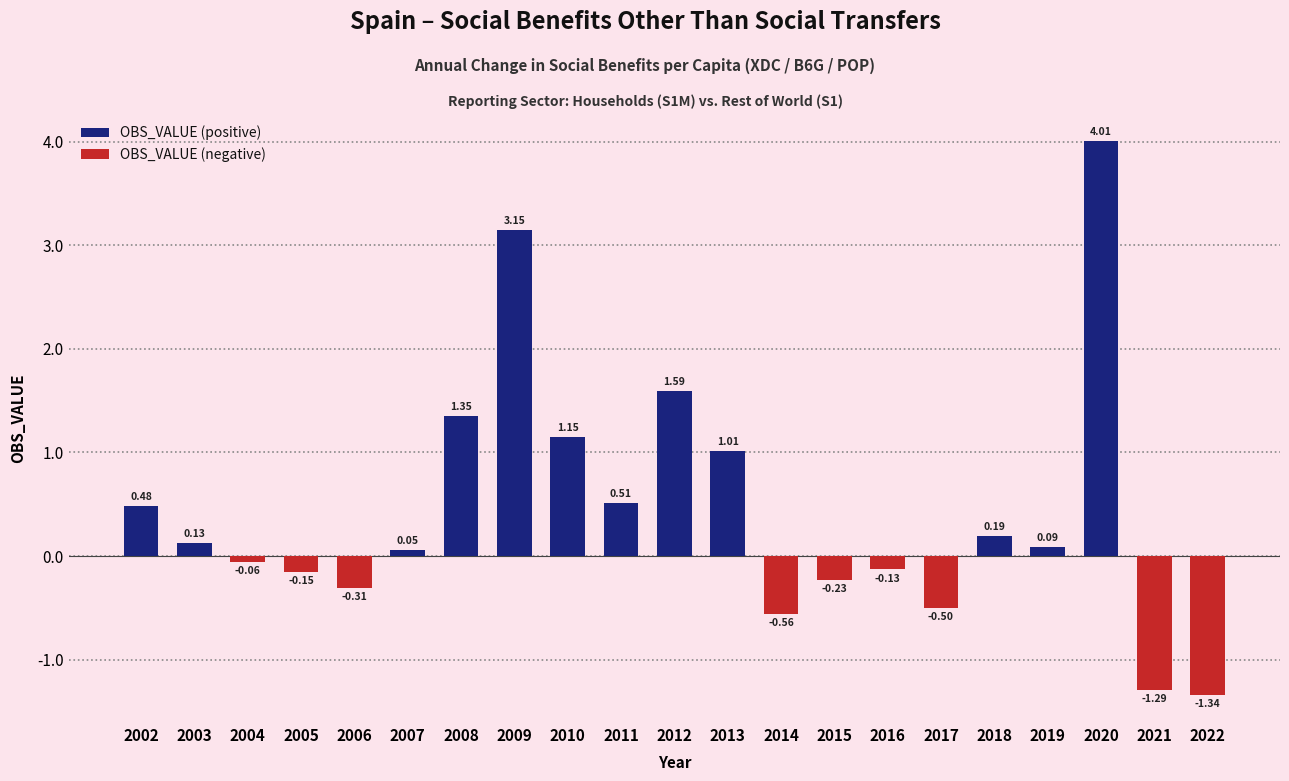

What is the difference between the maximum and minimum values?

5.4